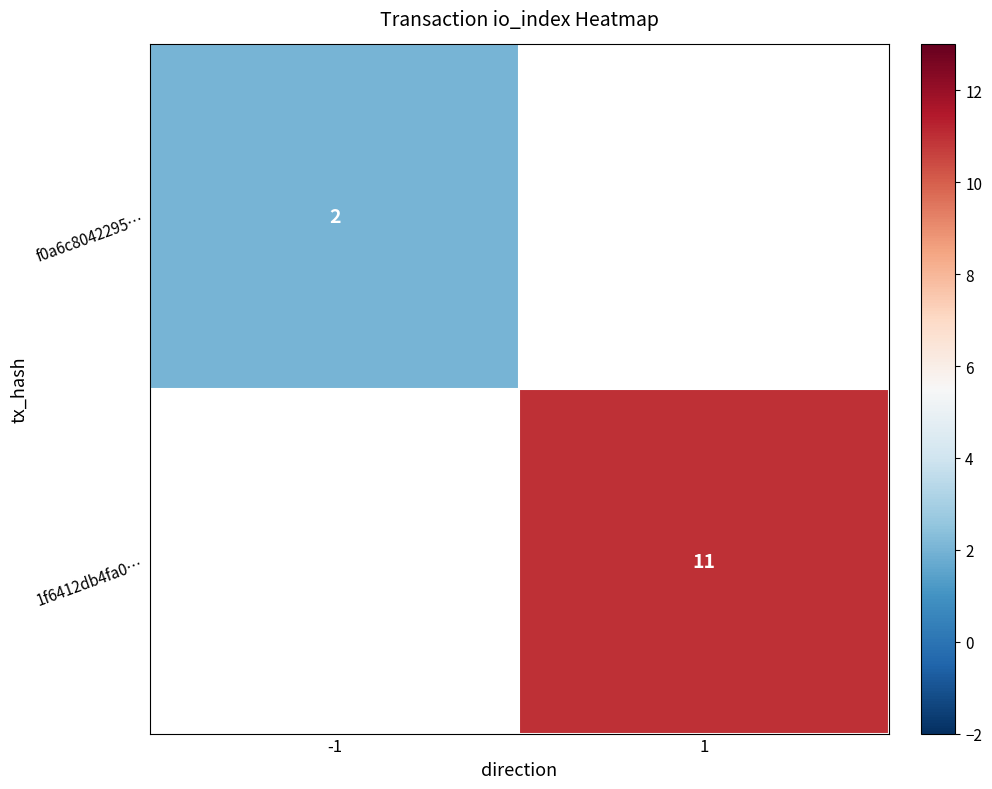

Between 1 and -1, which is larger?

-1